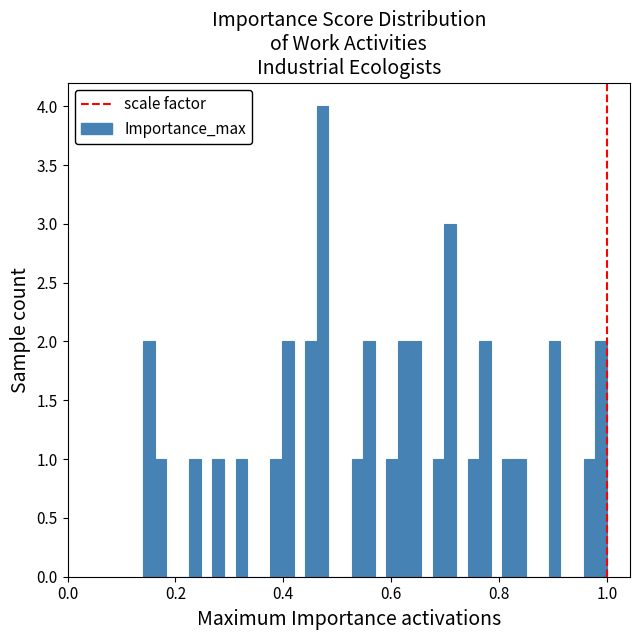

Read against the x-axis, roughly where is the centre of the tallest bar?

0.48